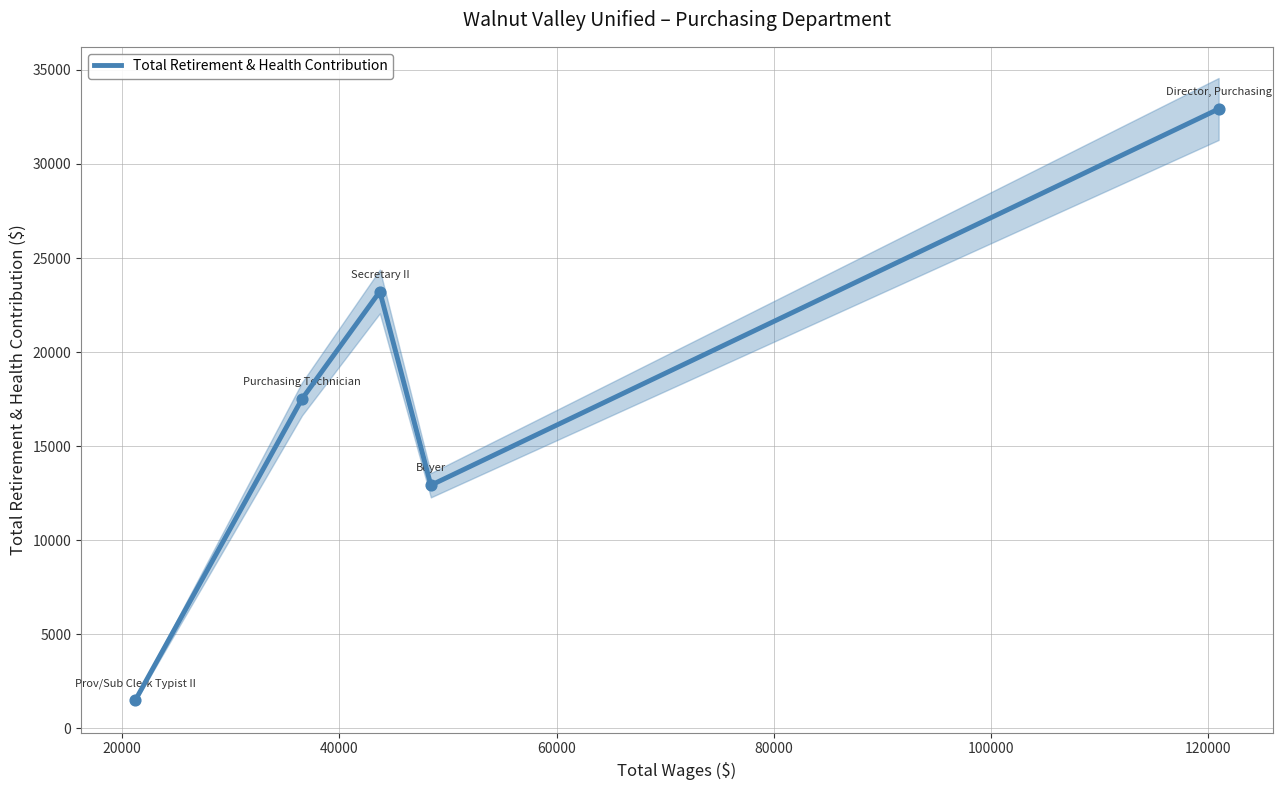

What is the maximum value for Total Retirement & Health Contribution?

32923